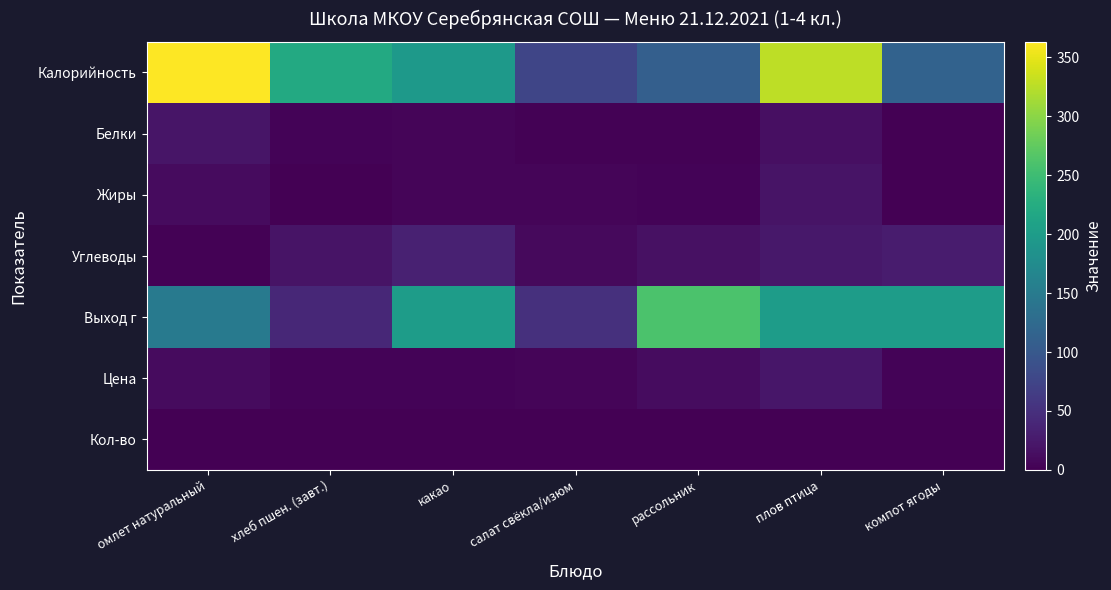

At плов птица, list the series in order from smallest to largest.

Кол-во, Белки, Жиры, Цена, Углеводы, Выход г, Калорийность